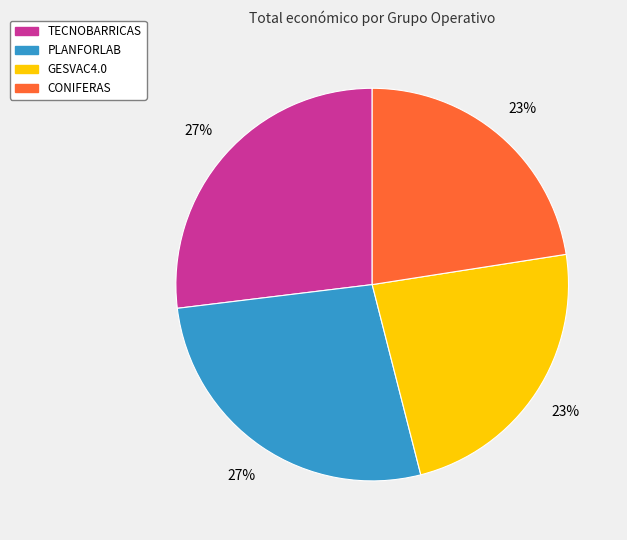

Which has a higher value, GESVAC4.0 or TECNOBARRICAS?

TECNOBARRICAS